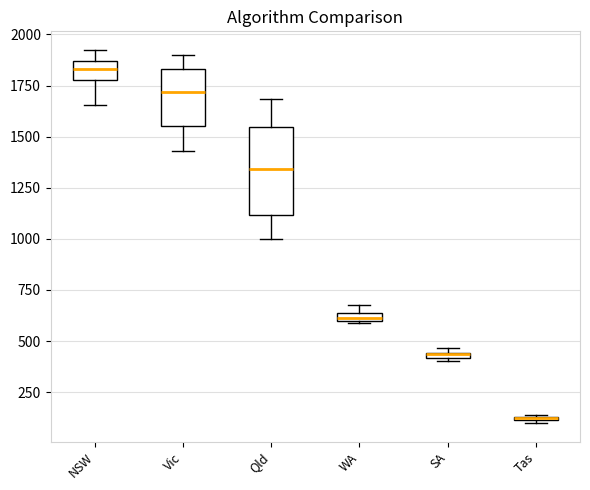

Where is the upper edge of the box for Vic on the y-axis? The values are not printed on the chart, so give them approximately, as read against the axis.

1850